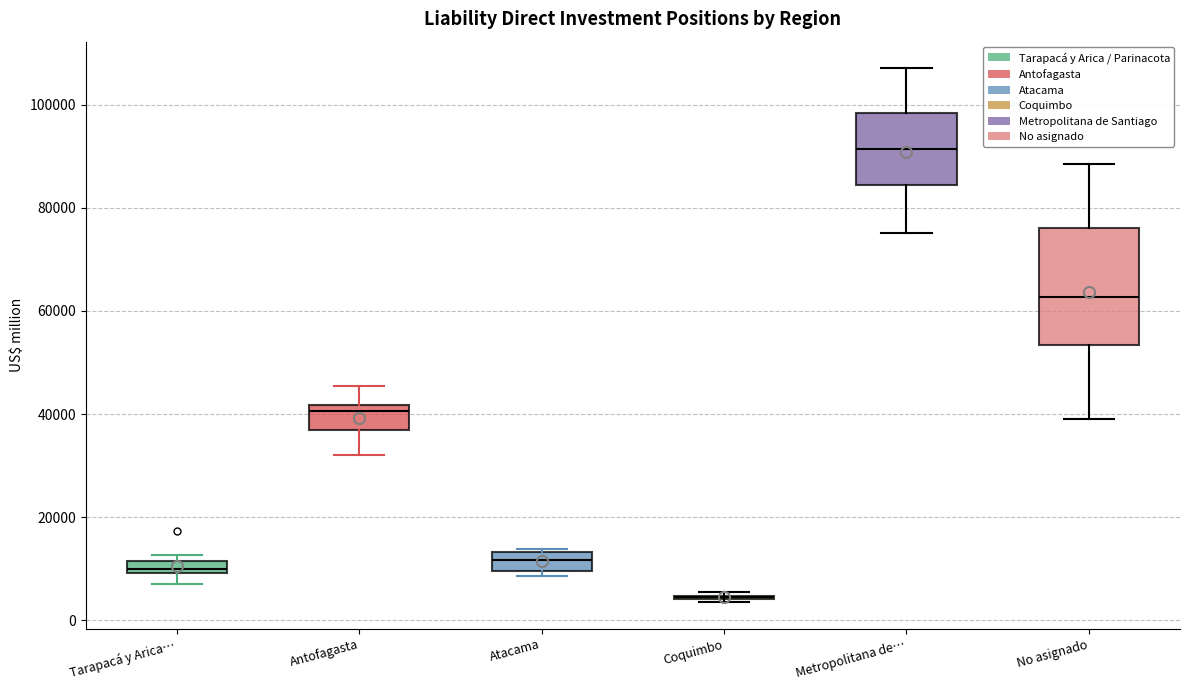

Comparing the boxes themselves (not the whiskers), which one is the tallest?

No asignado